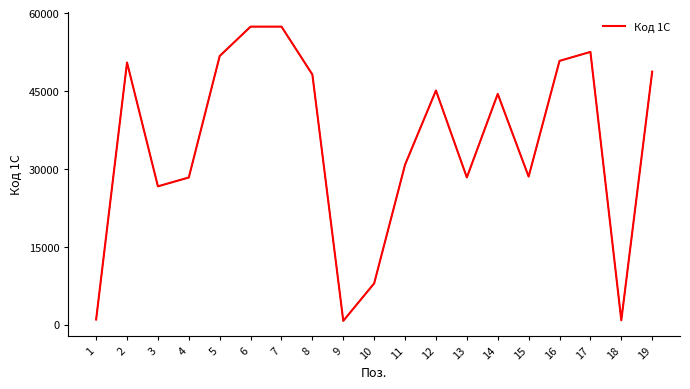

Approximately how many times larger is the value at 4 compared to 11?

0.9